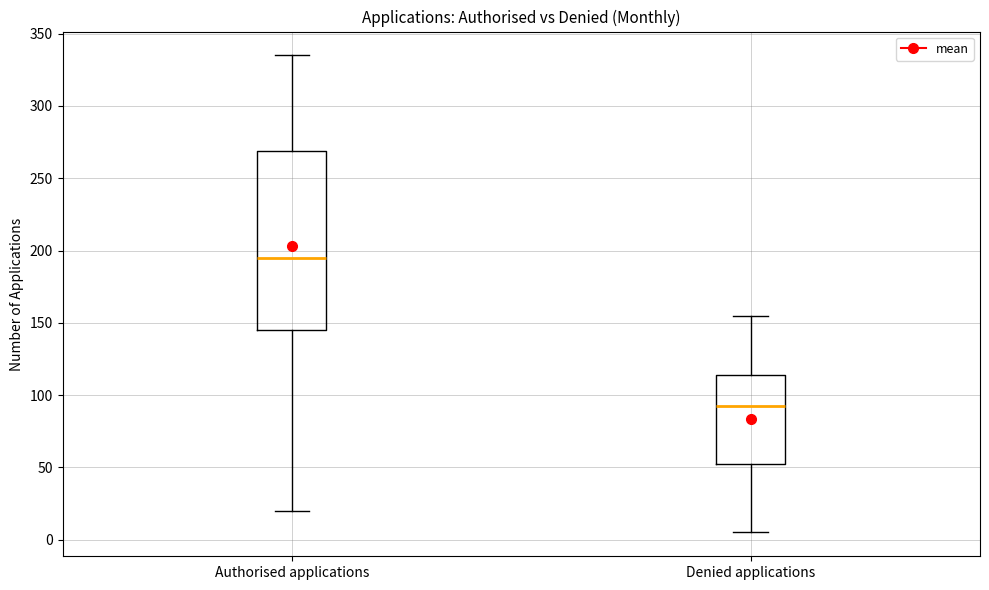

Comparing the boxes themselves (not the whiskers), which one is the tallest?

Authorised applications